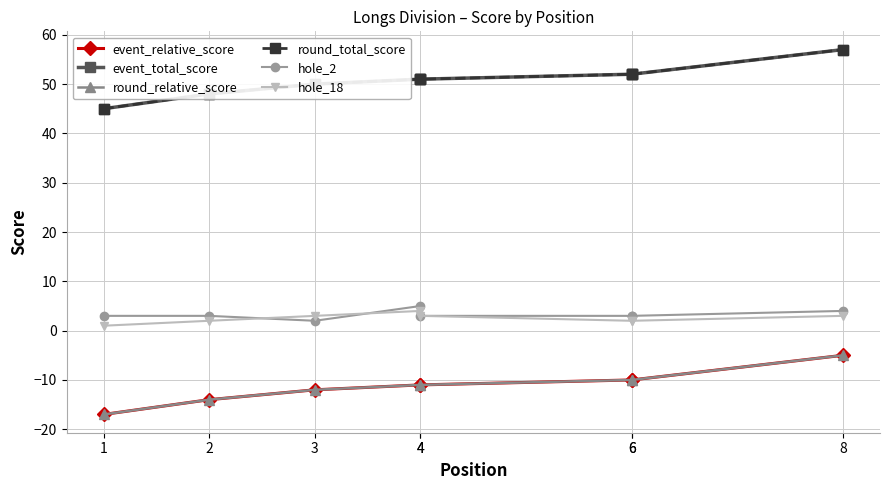

Does the chart have visible grid lines?

Yes